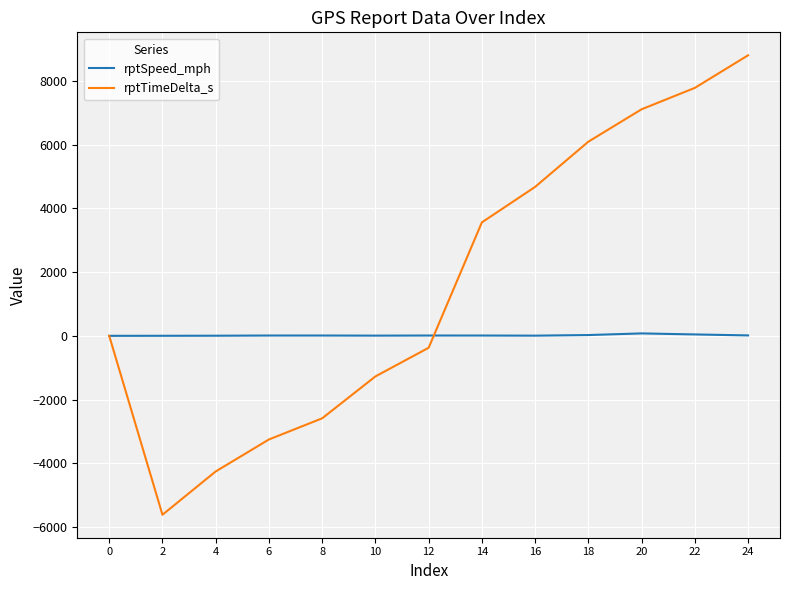

What is the greatest value displayed?

8798.0